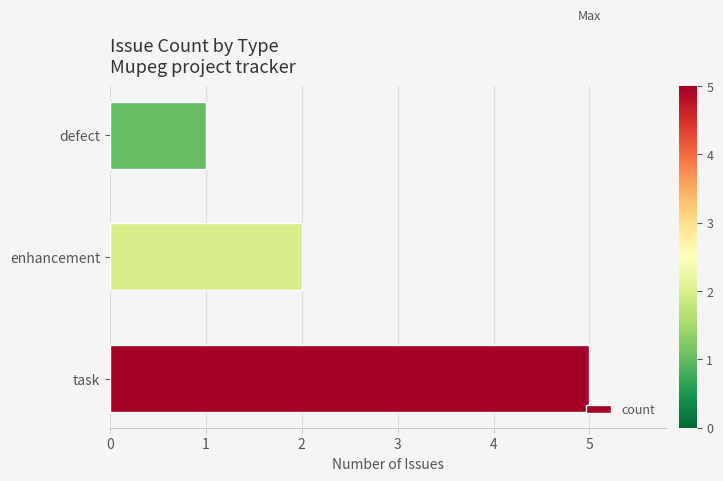

What is the minimum value shown in the chart?

1